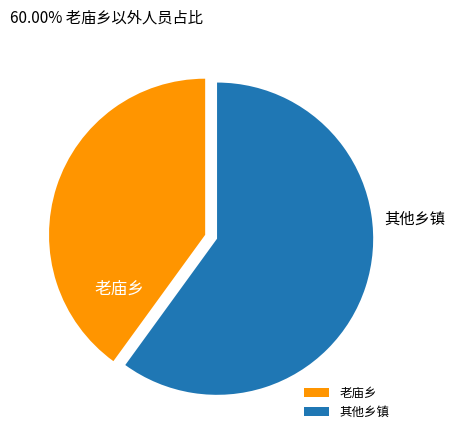

True or false: 老庙乡 accounts for 47% of the total.

False